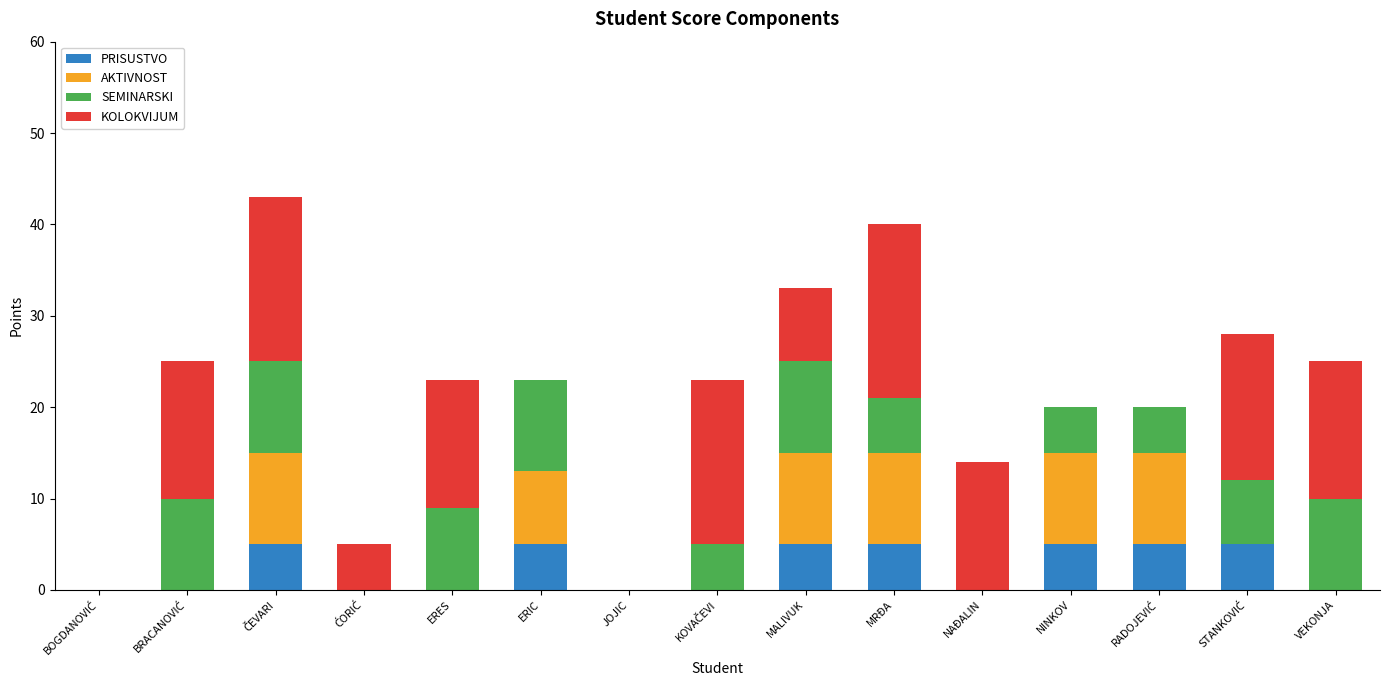

Is it true that PRISUSTVO equals -2 at NAĐALIN?

False